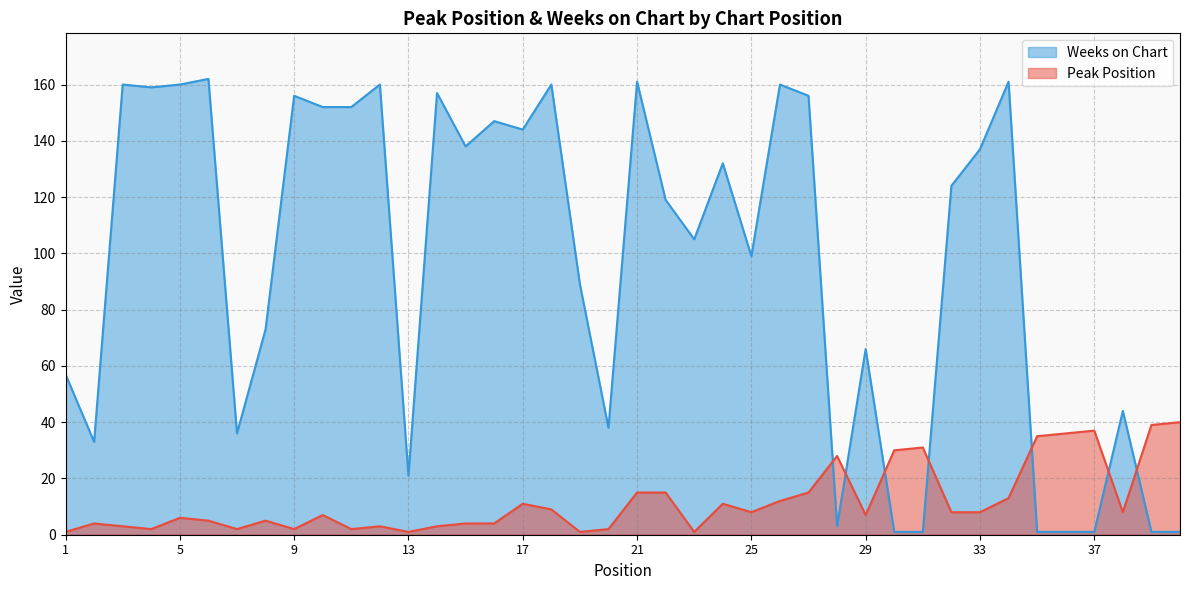

The value of Peak Position at 37 is 14. True or false?

False